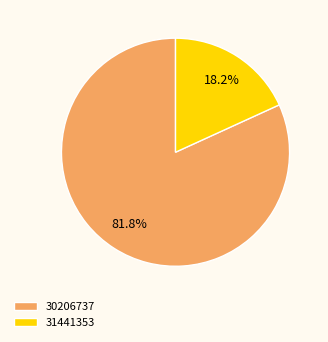

Is 30206737 the majority of the pie?

Yes